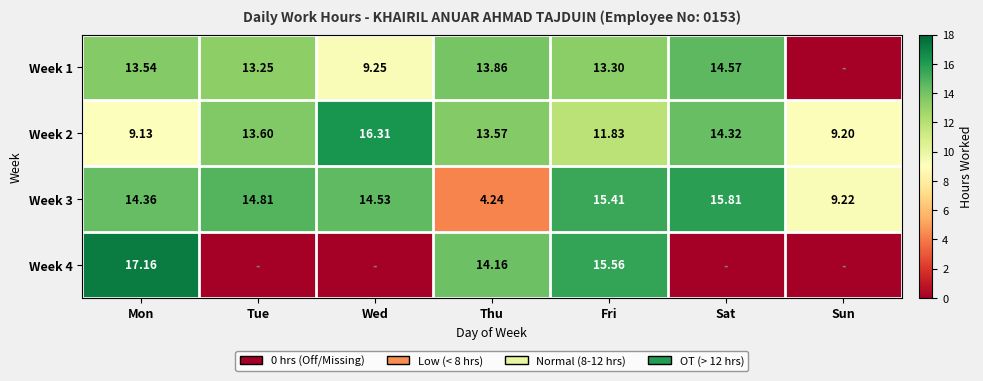

List the labels in order of Week 2 value, smallest first.

Mon, Sun, Fri, Thu, Tue, Sat, Wed